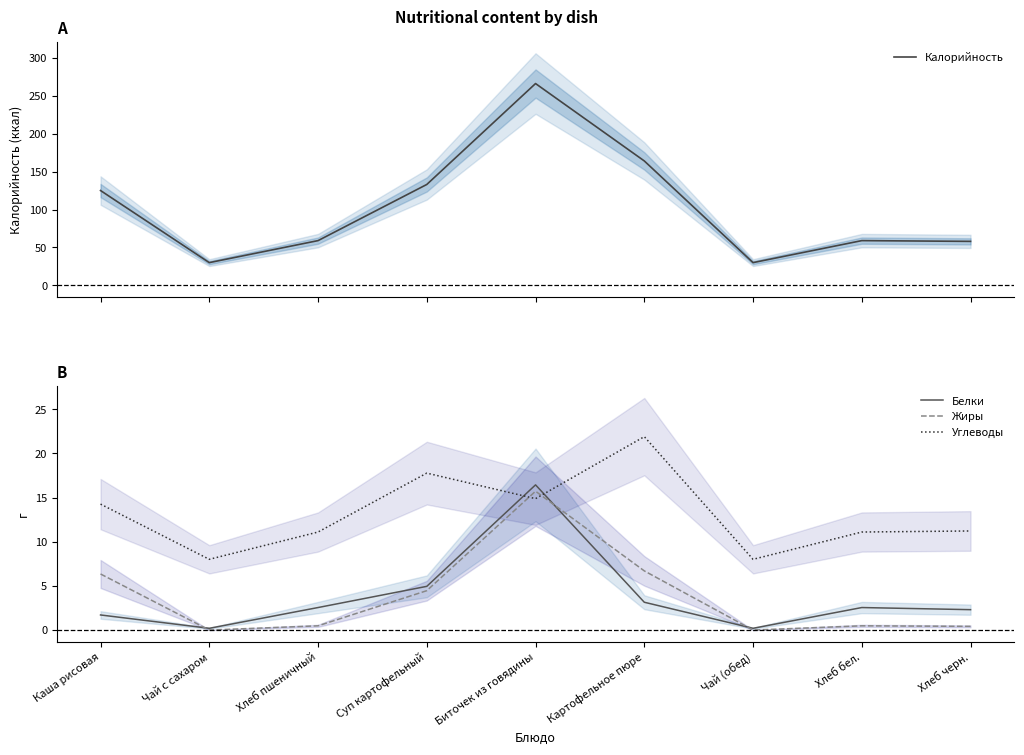

Where is Белки nearest to the value 8?

Суп картофельный